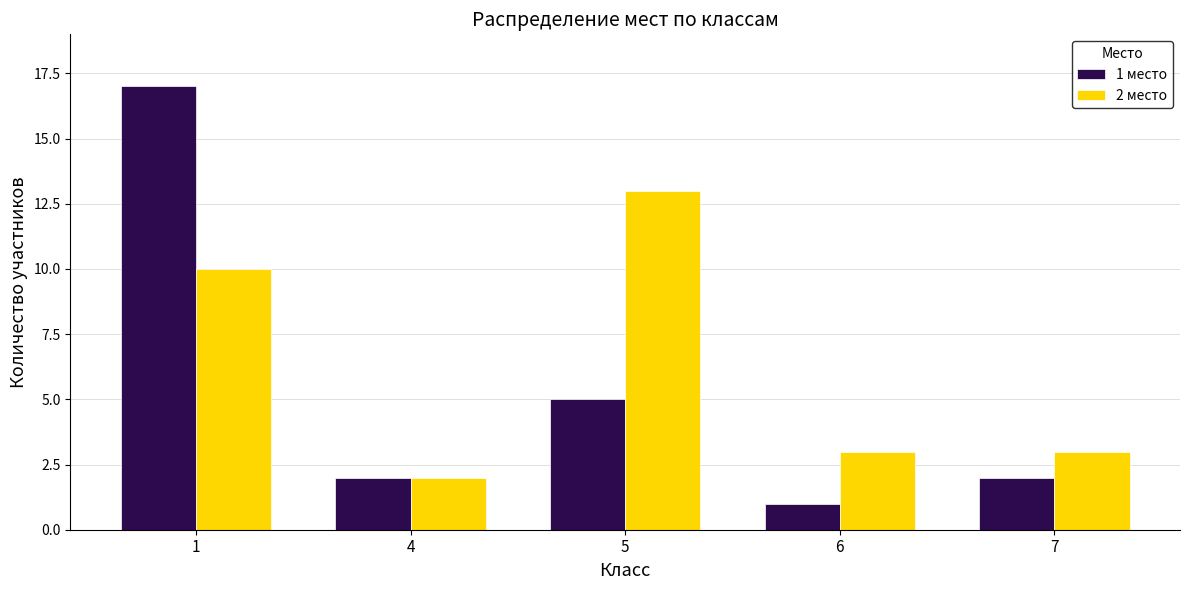

At which label does 1 место reach its minimum?

6